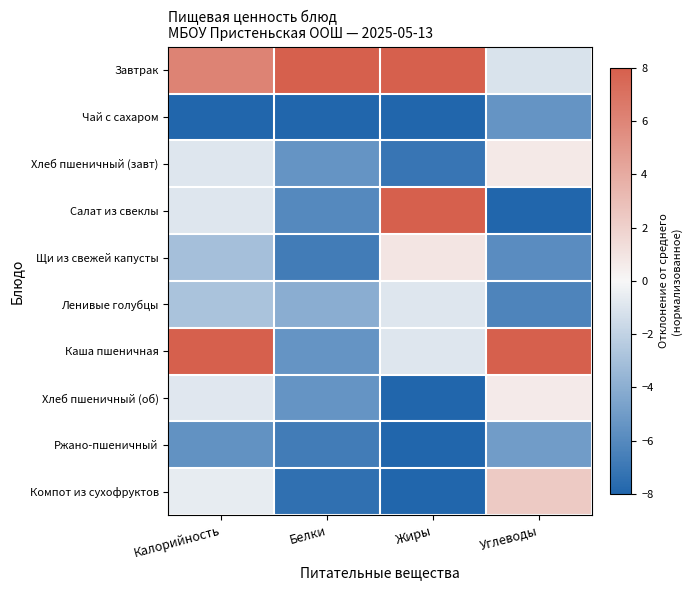

Which series has the largest total across all categories?

Завтрак